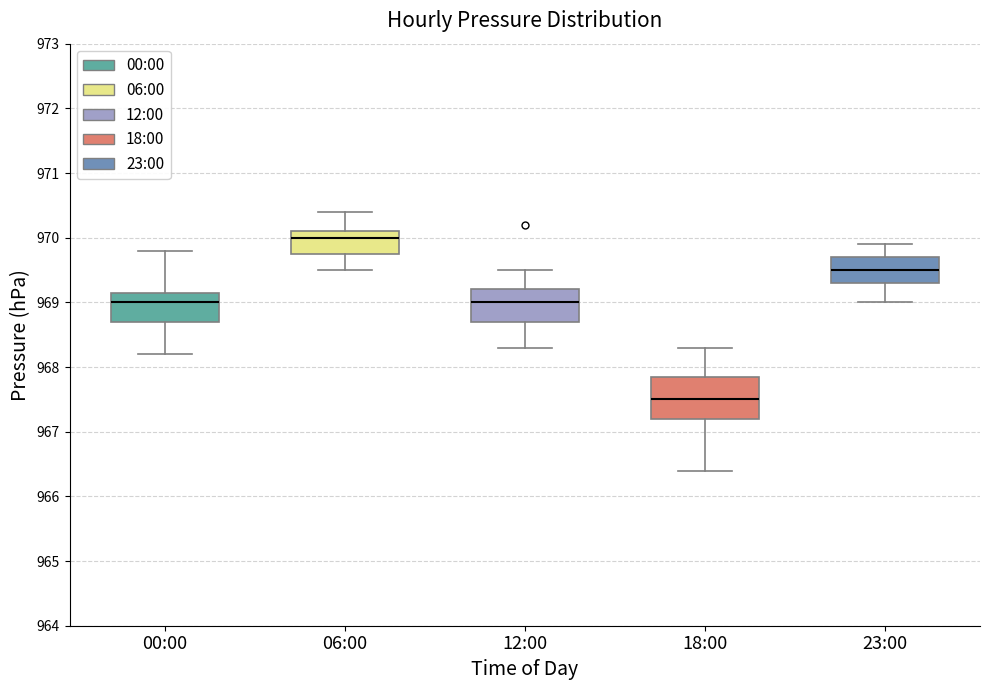

Comparing the boxes themselves (not the whiskers), which one is the tallest?

18:00